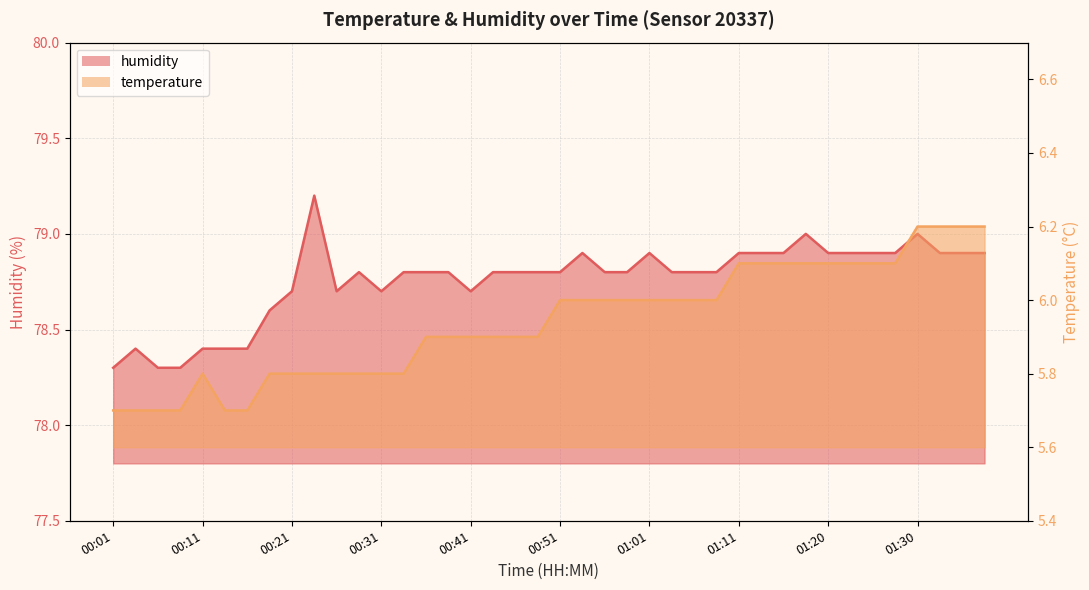

Where is the first local maximum for temperature?

00:11